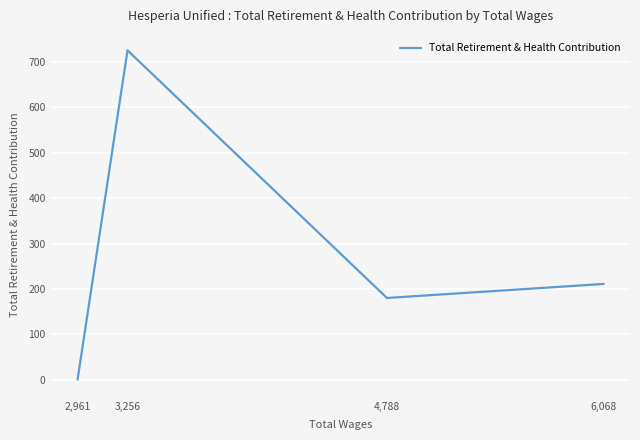

Between 4,788 and 3,256, which is larger?

3,256